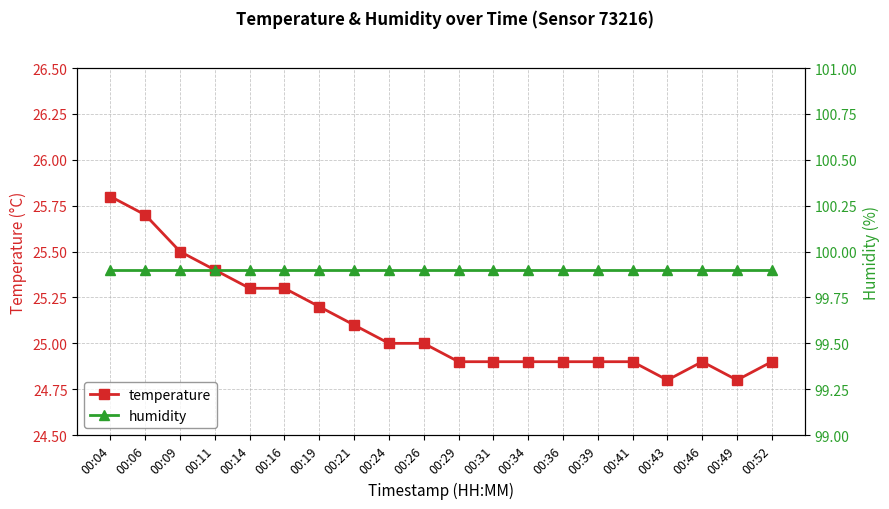

List the series in order of their peak value, lowest first.

temperature, humidity